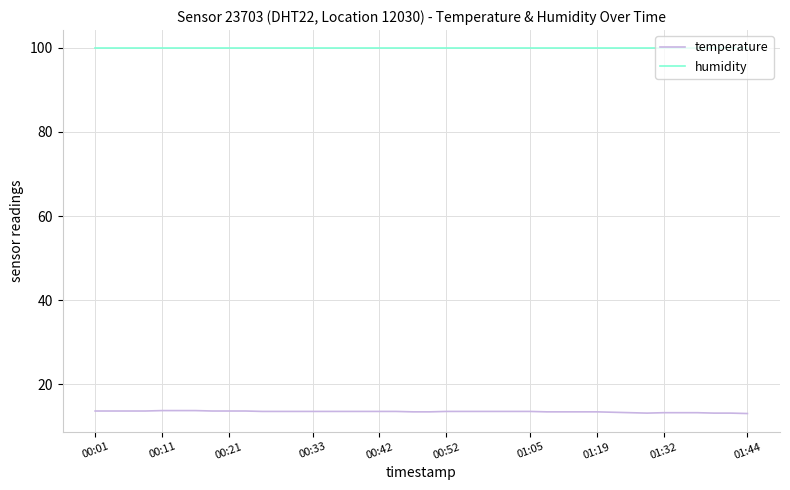

What is the highest value of the humidity series?

99.9